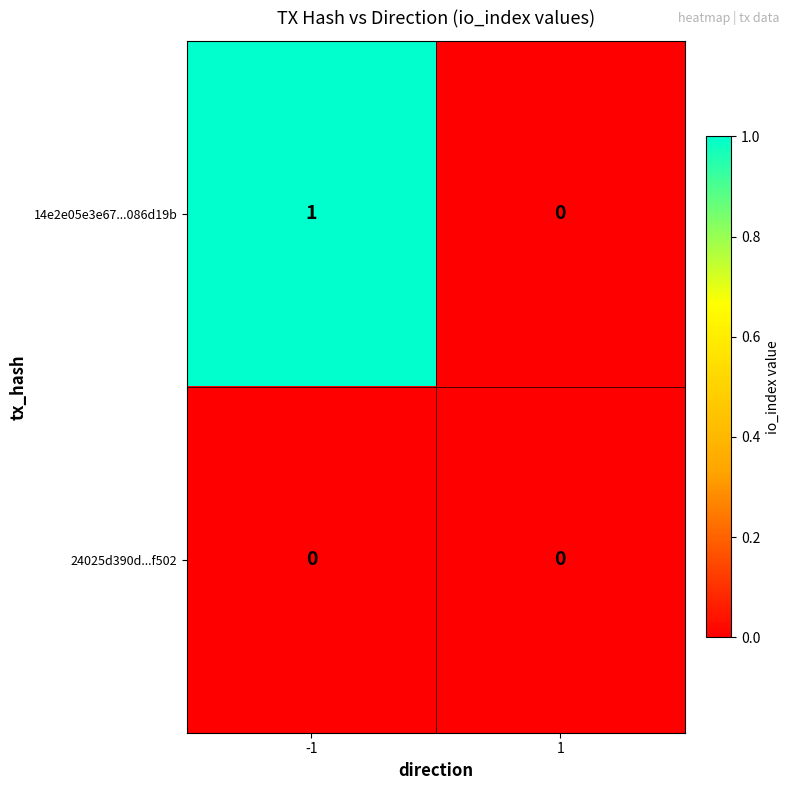

The value of 14e2e05e3e67...086d19b at -1 is 1. True or false?

True